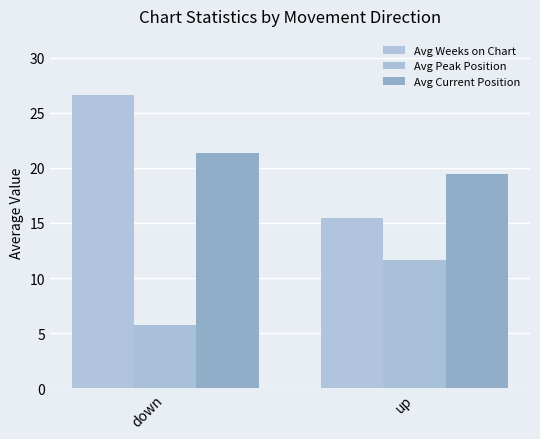

What are all the series names shown in the legend?

Avg Weeks on Chart, Avg Peak Position, Avg Current Position